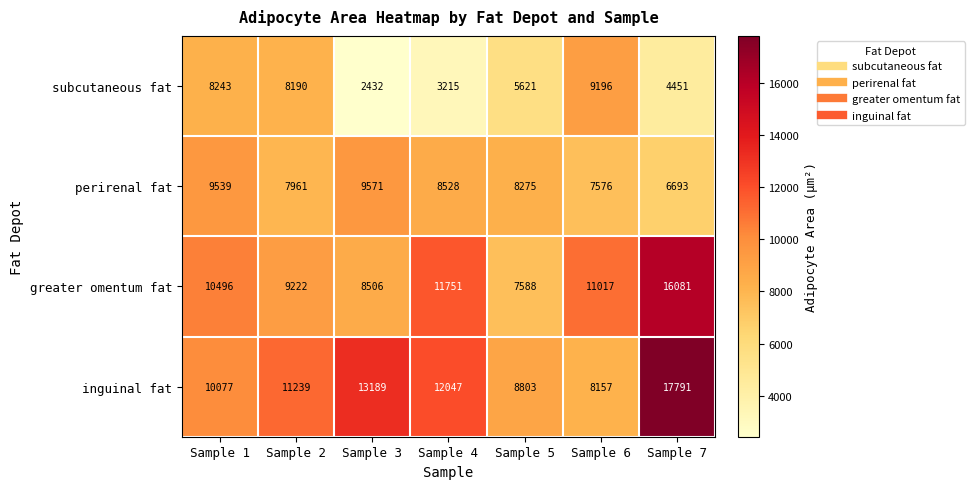

Where is subcutaneous fat nearest to the value 5814?

Sample 5